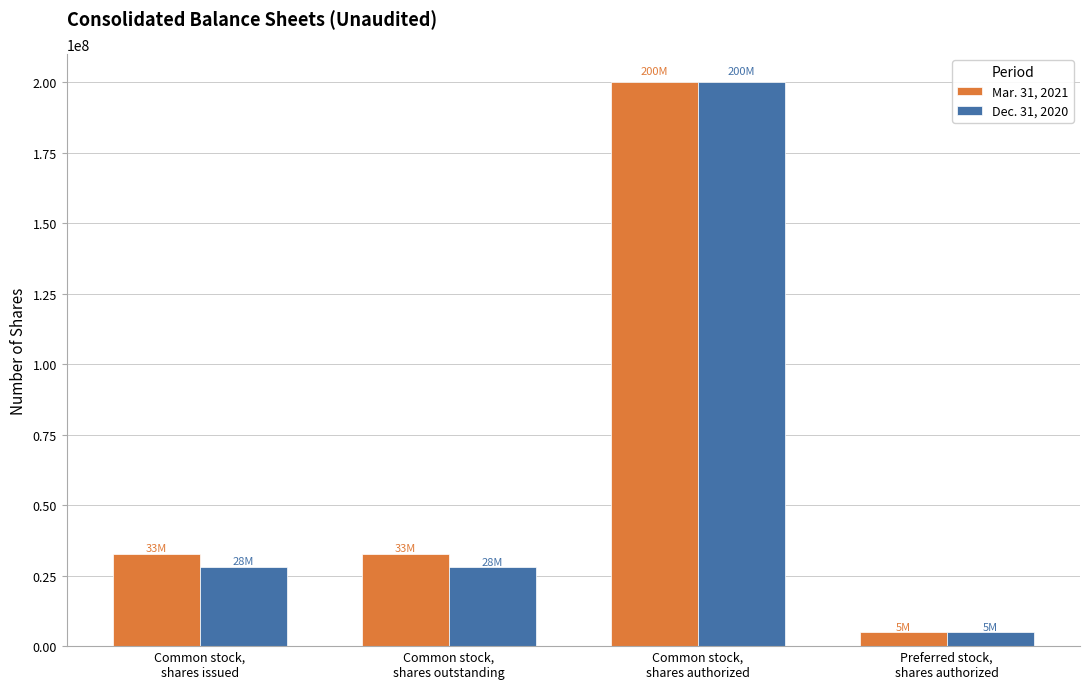

List the series in order of their overall mean, lowest first.

Dec. 31, 2020, Mar. 31, 2021